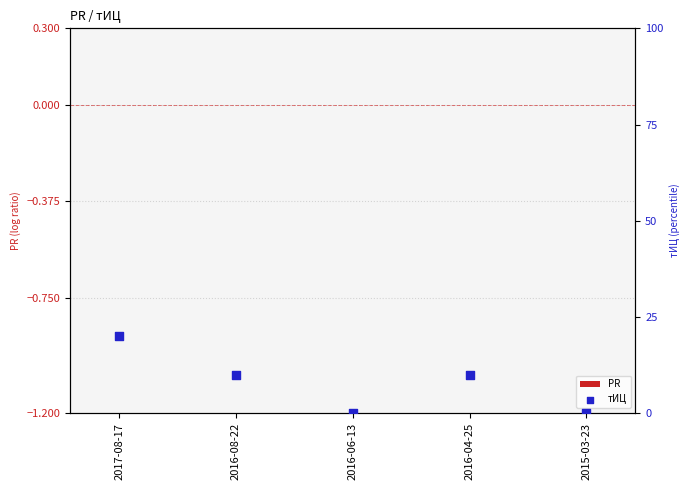

Which series has the widest spread of Y values?

тИЦ